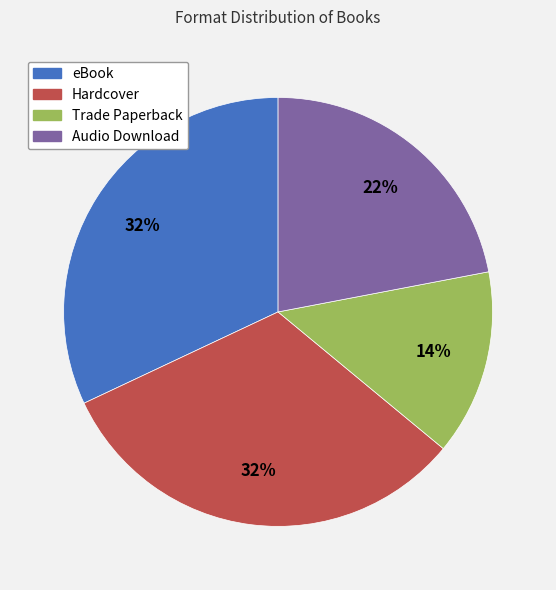

To the nearest percent, what is the combined percentage of Hardcover and eBook?

64%